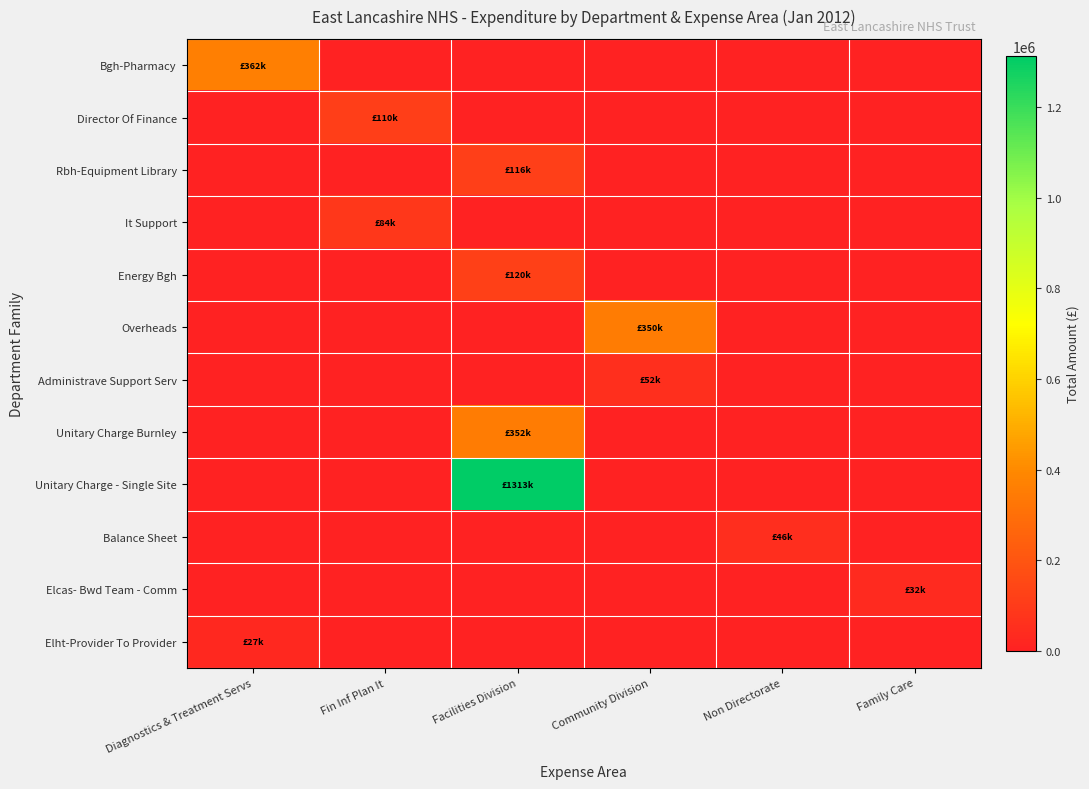

At Family Care, list the series in order from largest to smallest.

Elcas- Bwd Team - Comm, Bgh-Pharmacy, Director Of Finance, Rbh-Equipment Library, It Support, Energy Bgh, Overheads, Administrave Support Serv, Unitary Charge Burnley, Unitary Charge - Single Site, Balance Sheet, Elht-Provider To Provider